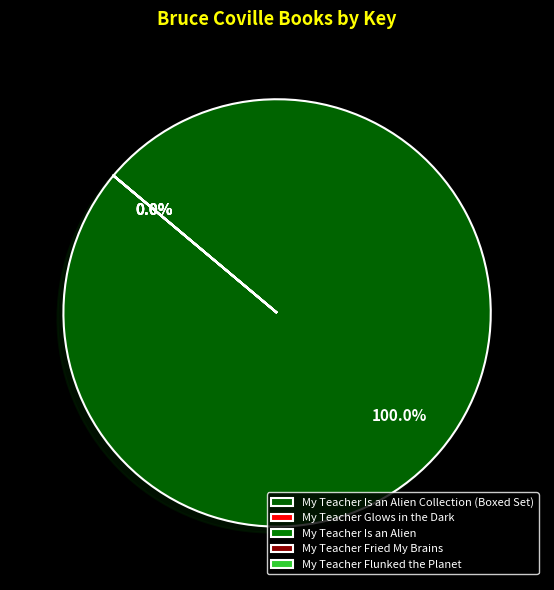

What is the ratio of the value at My Teacher Is an Alien Collection (Boxed Set) to the value at My Teacher Is an Alien?

424504.8